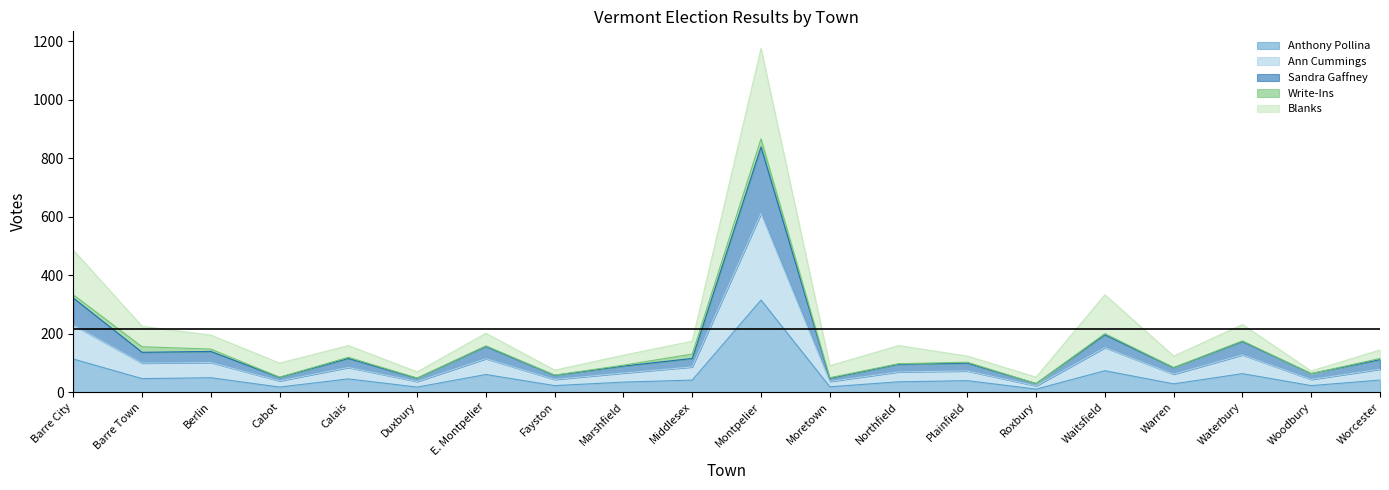

True or false: Anthony Pollina has a value of 73 at Waitsfield.

True